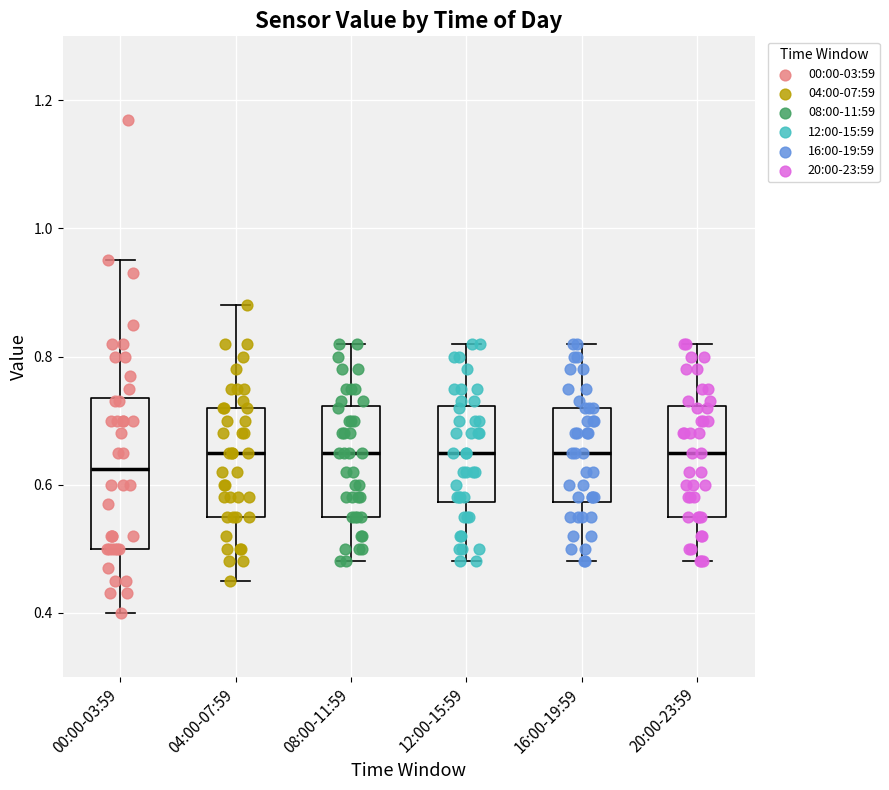

Where does the upper whisker of the box for 04:00-07:59 end on the y-axis? The values are not printed on the chart, so give them approximately, as read against the axis.

0.88